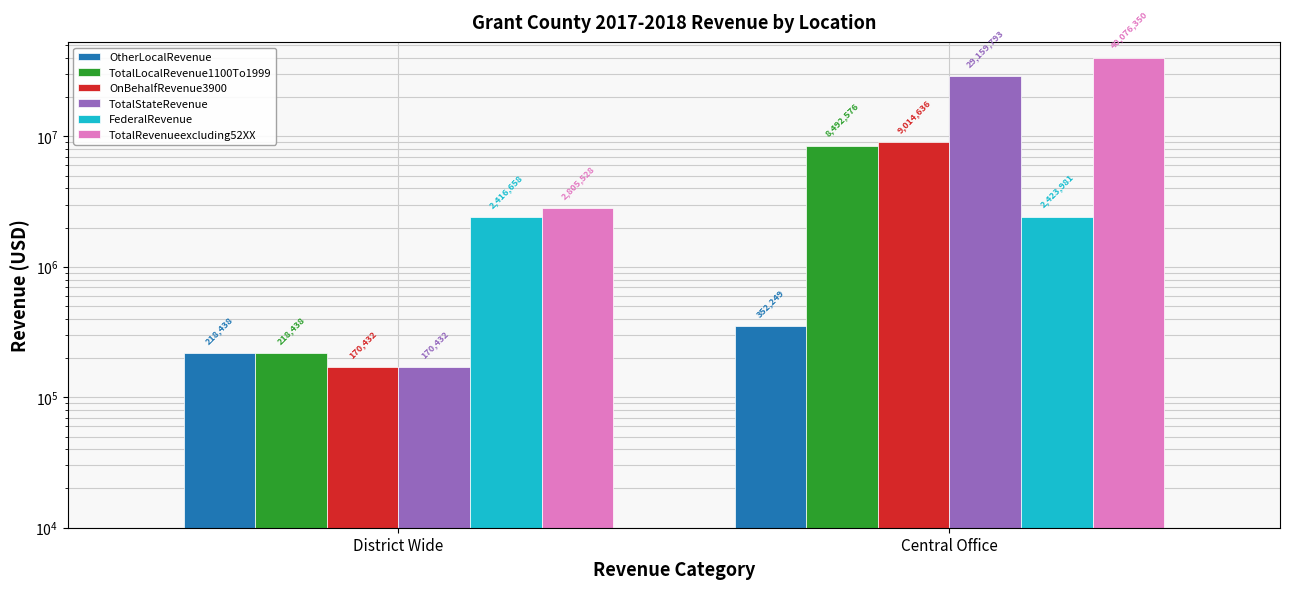

The value of OtherLocalRevenue at District Wide is 336715.5. True or false?

False